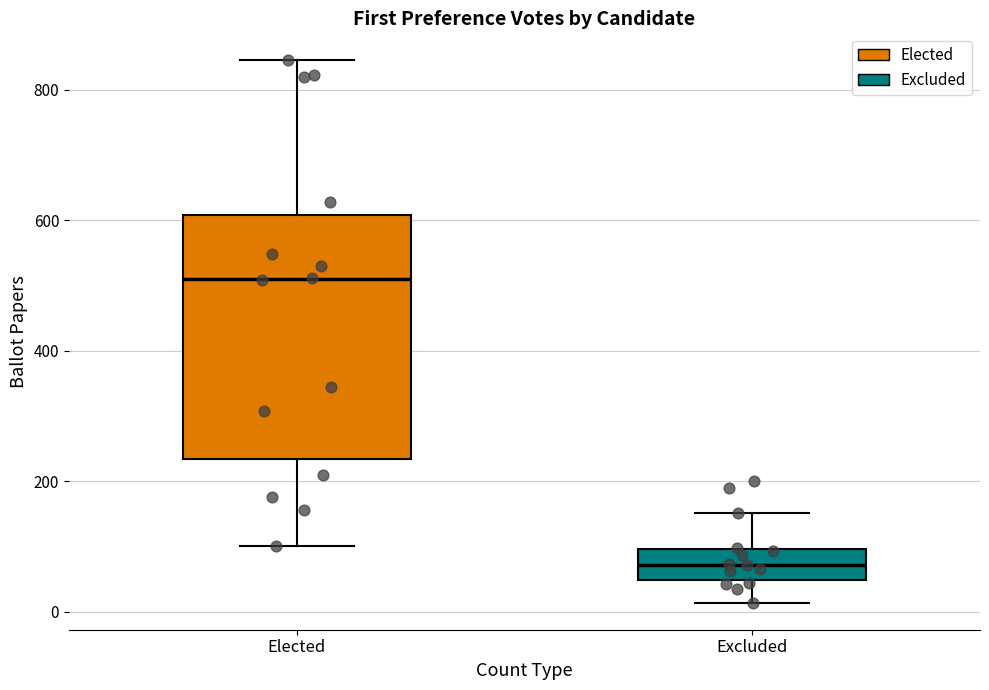

Where does the lower whisker of the box for Elected end on the y-axis? The values are not printed on the chart, so give them approximately, as read against the axis.

100